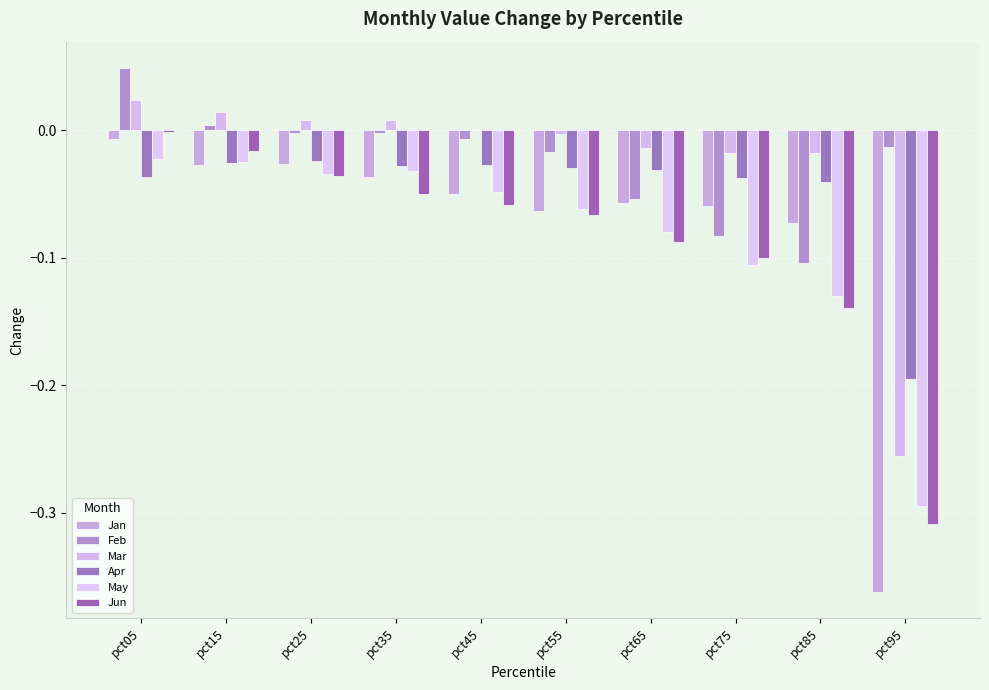

List the series in order of their peak value, highest first.

Feb, Mar, Jun, Jan, May, Apr